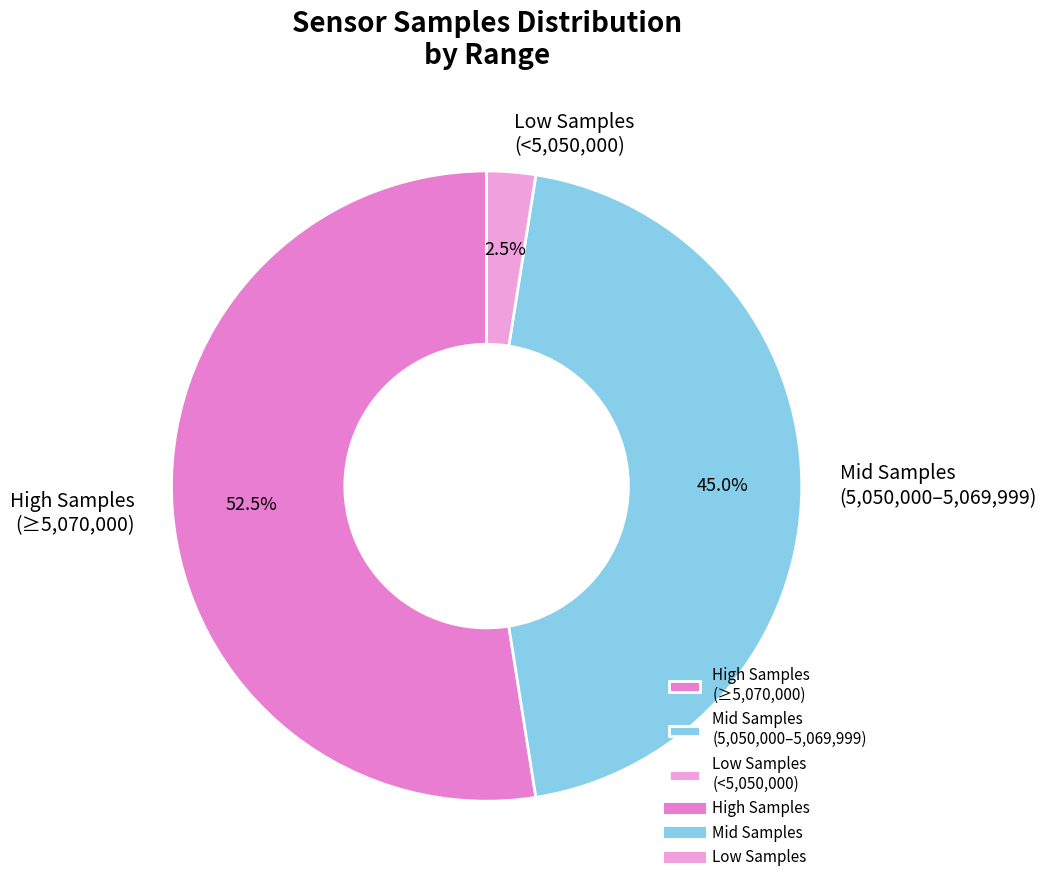

Which slice is the largest?

High Samples (≥5,070,000)